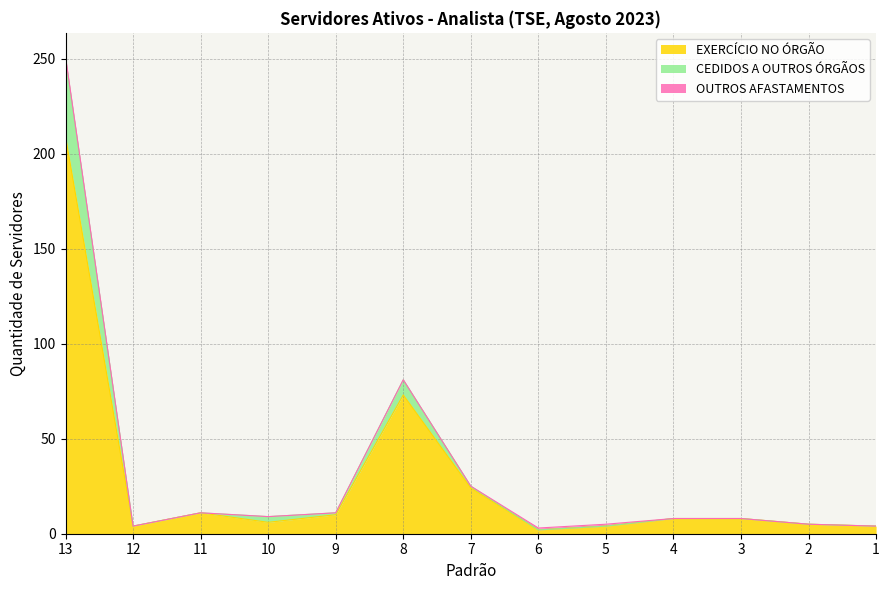

At which category is the sum across all series the highest?

13